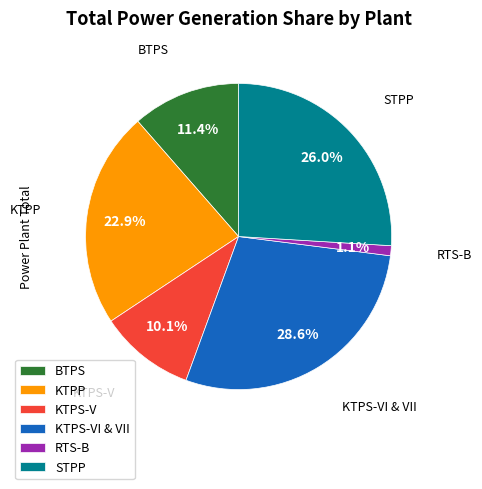

To the nearest percent, what is the combined percentage of KTPS-VI & VII and STPP?

55%